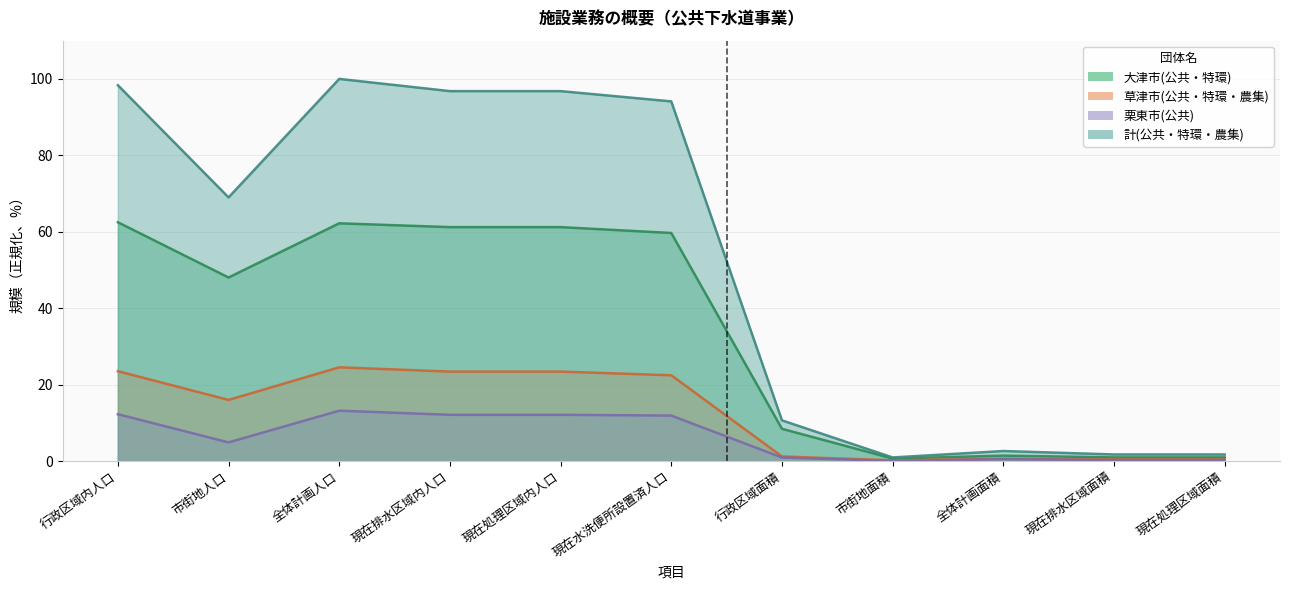

True or false: 栗東市(公共) and 草津市(公共・特環・農集) cross at least once.

False